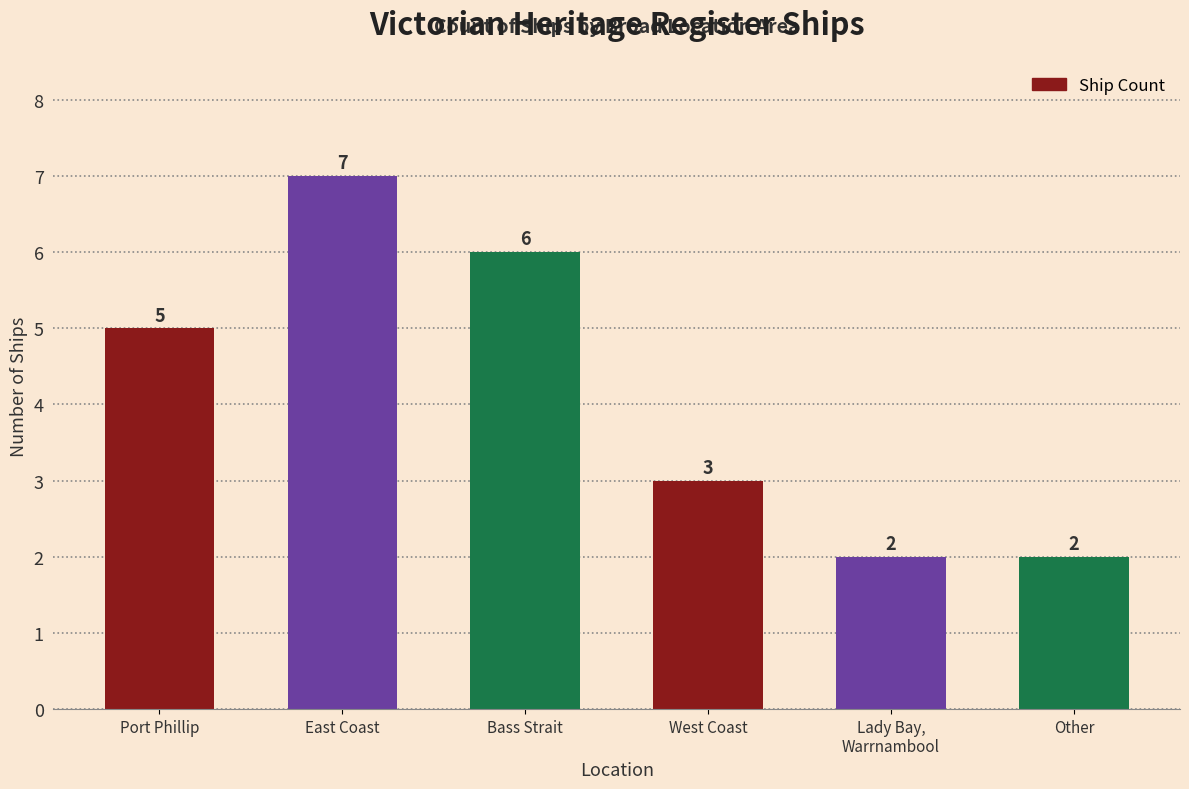

Which has a higher value, East Coast or Port Phillip?

East Coast